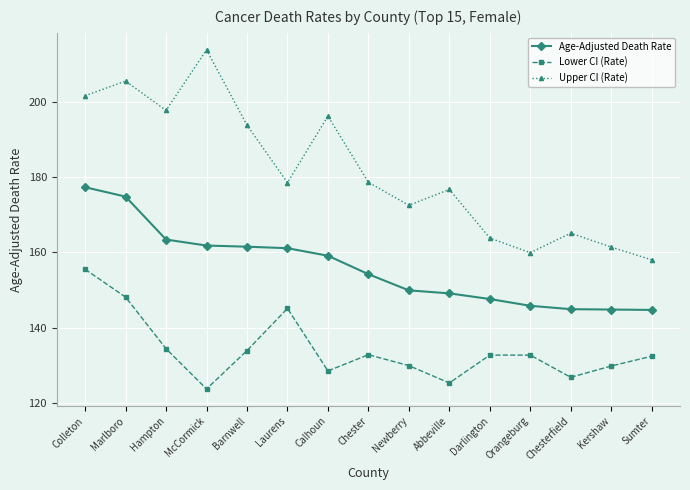

What is the total value across all series at Kershaw?

436.0